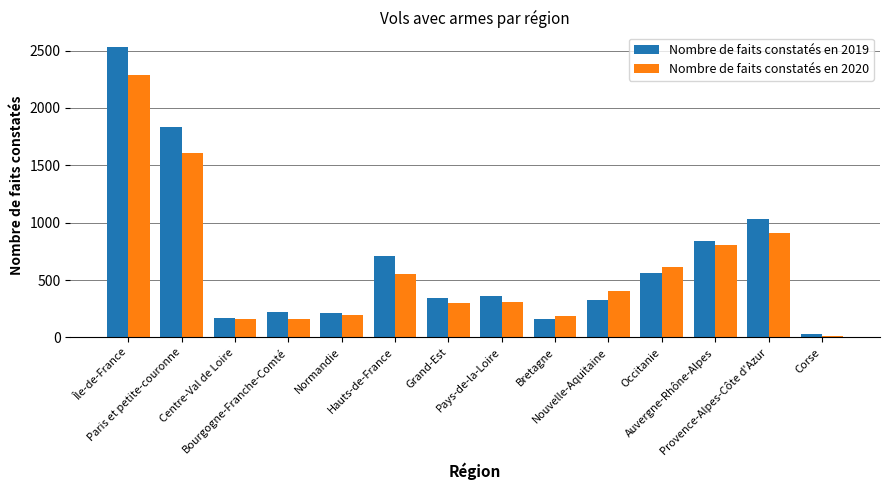

List the series in order of their overall mean, lowest first.

Nombre de faits constatés en 2020, Nombre de faits constatés en 2019